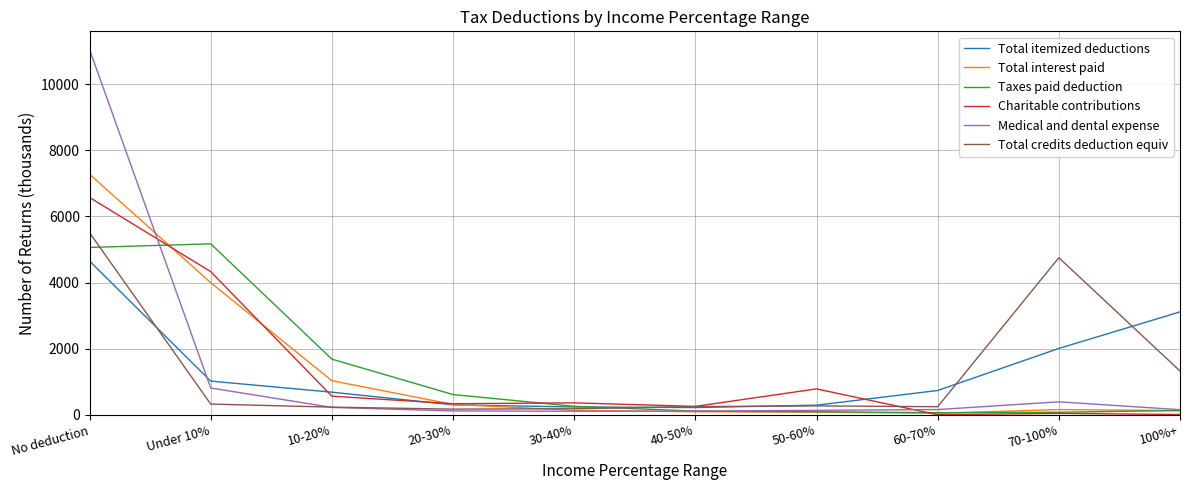

How many lines are shown in the chart?

6